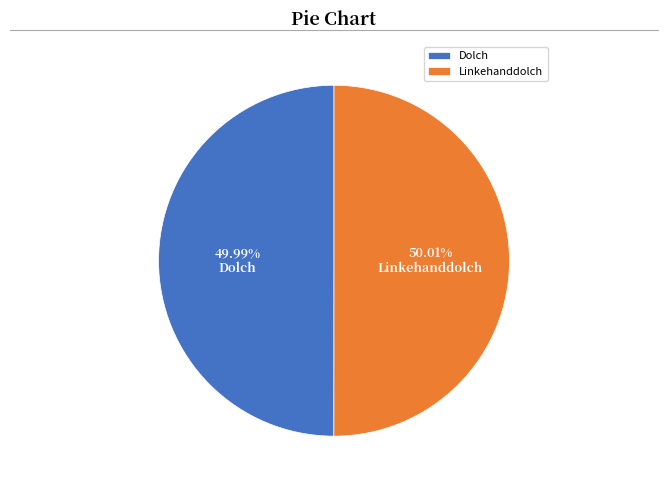

Do Linkehanddolch and Dolch together represent more than half of the pie?

Yes